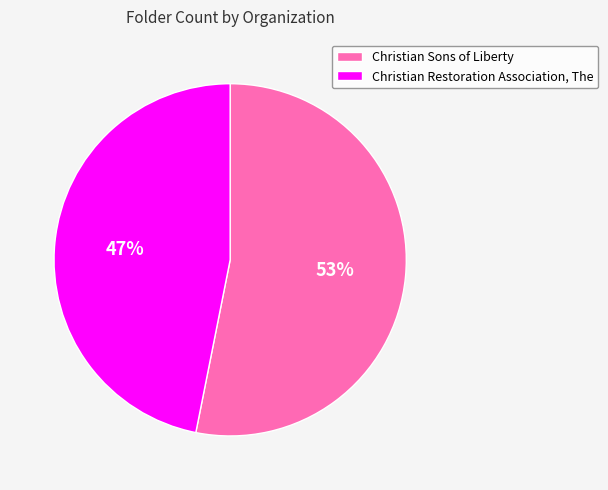

What is the largest slice in the pie chart?

Christian Sons of Liberty